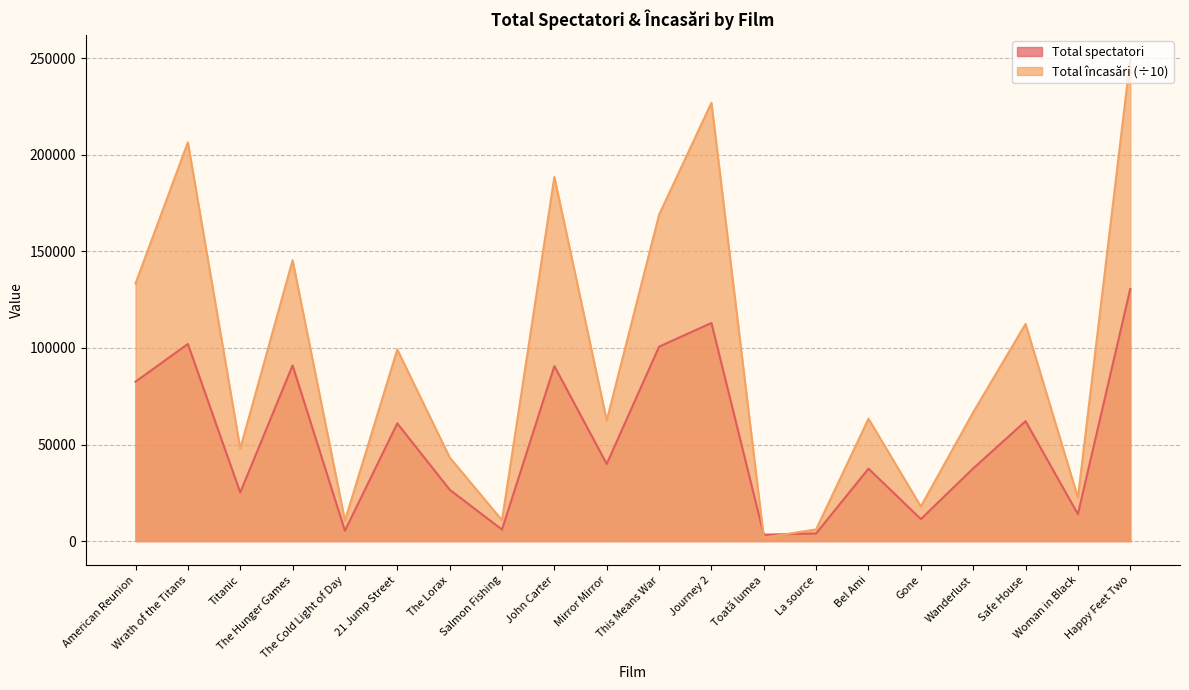

What is the maximum value for Total încasări?

249552.6